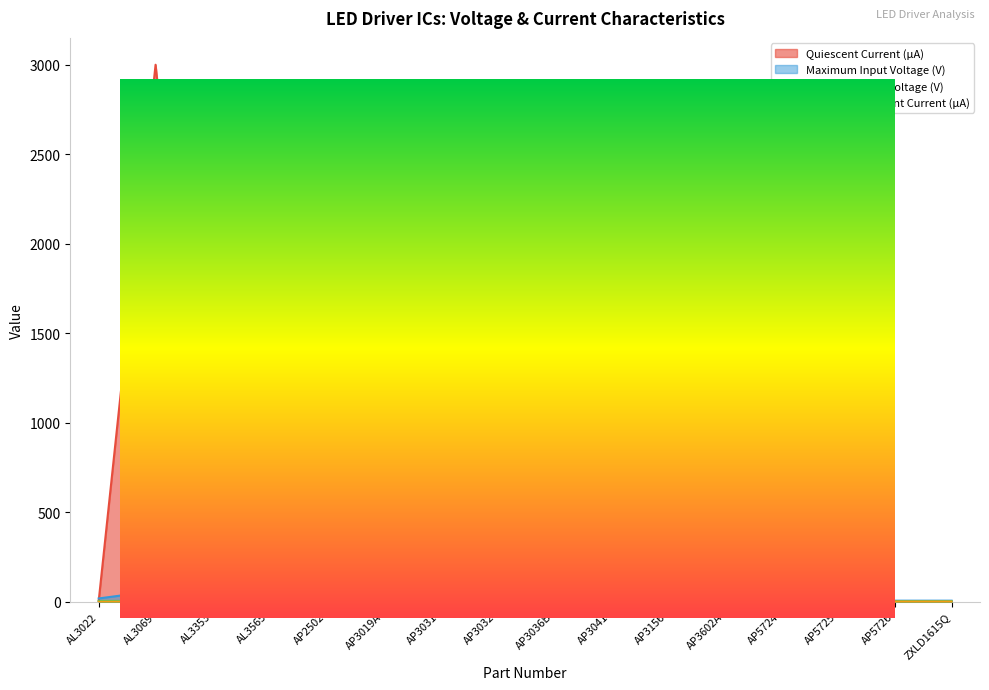

True or false: Maximum Input Voltage (V) and Standby Quiescent Current (µA) cross at least once.

True